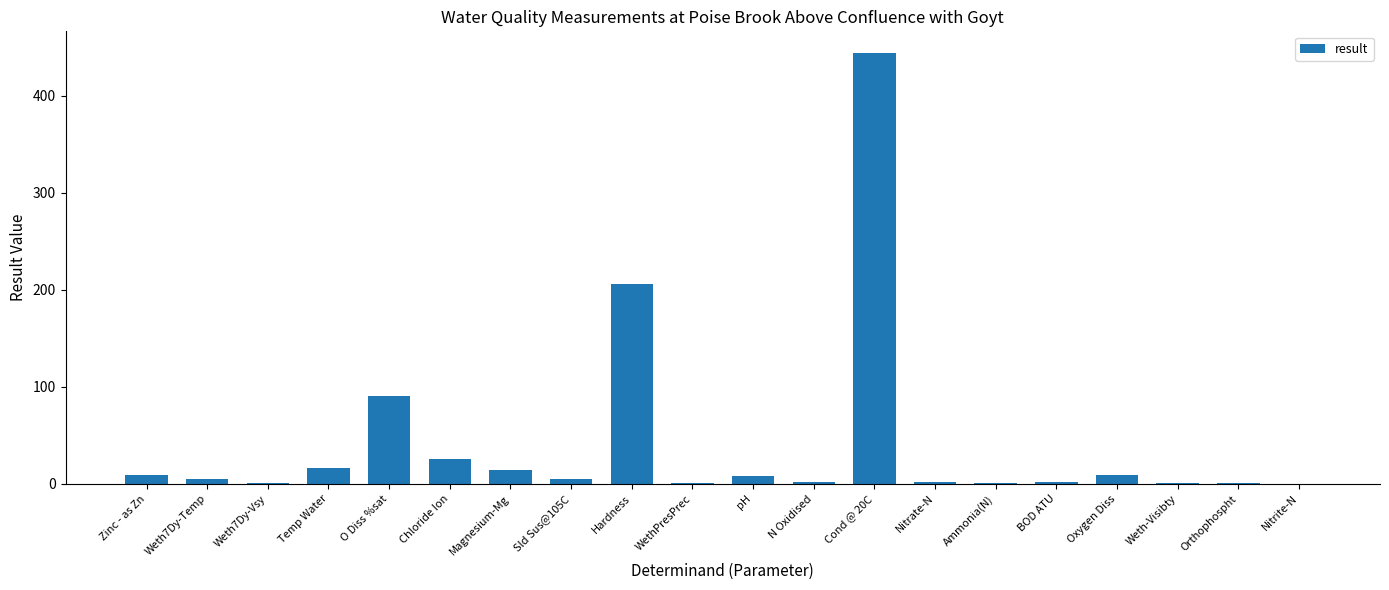

What is the sum of all values?

840.6